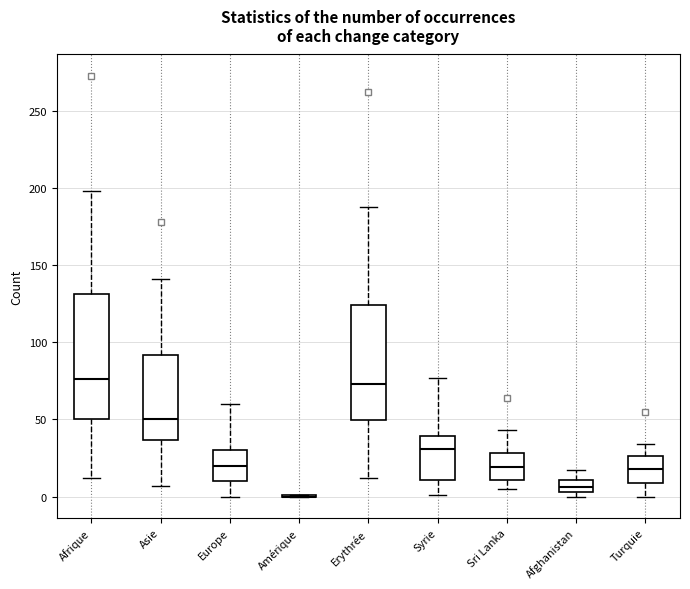

Reading left to right, read every box against the y-axis: the position of its median line, the range the box covers, and the ends of its whiskers. The values are not printed on the chart, so give them approximately, as read against the axis.

Afrique: median 75, box 50 to 130, whiskers 10 to 200
Asie: median 50, box 35 to 90, whiskers 5 to 140
Europe: median 20, box 10 to 30, whiskers 0 to 60
Amérique: box collapsed to a line at 0, whiskers 0 to 0
Erythrée: median 75, box 50 to 125, whiskers 10 to 190
Syrie: median 30, box 10 to 40, whiskers 0 to 75
Sri Lanka: median 20, box 10 to 30, whiskers 5 to 45
Afghanistan: median 5 (inside the box), box 5 to 10, whiskers 0 to 15
Turquie: median 20, box 10 to 25, whiskers 0 to 35